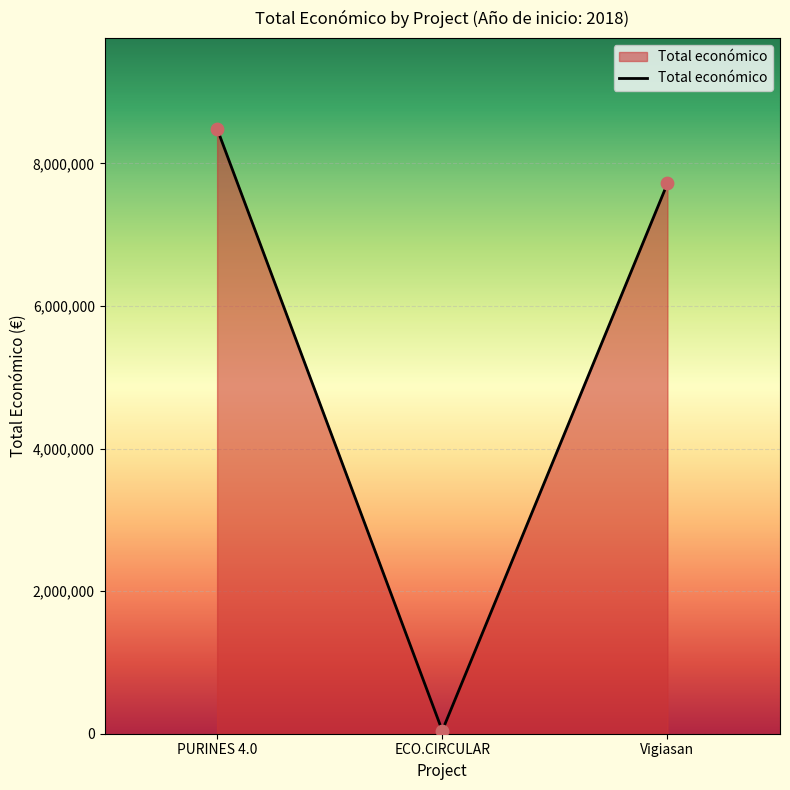

Which has a higher value, PURINES 4.0 or ECO.CIRCULAR?

PURINES 4.0